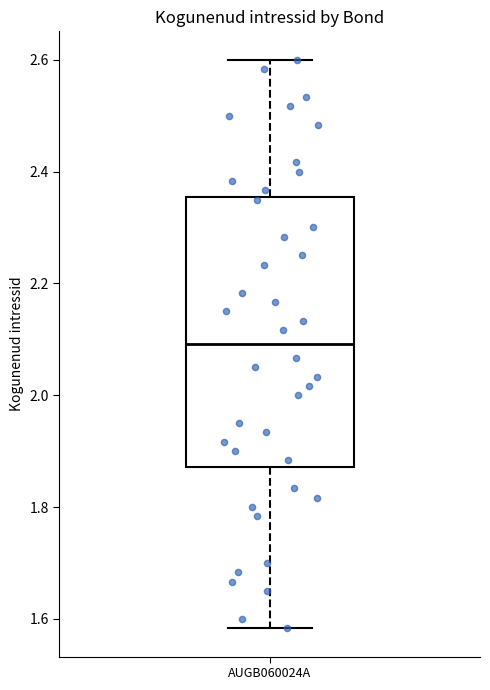

Transcribe this box plot: give where the median line is, the range the box spans, and where the two whiskers end, as read against the y-axis. The values are not printed on the chart, so give them approximately, as read against the axis.

median 2.10, box 1.88 to 2.36, whiskers 1.58 to 2.60